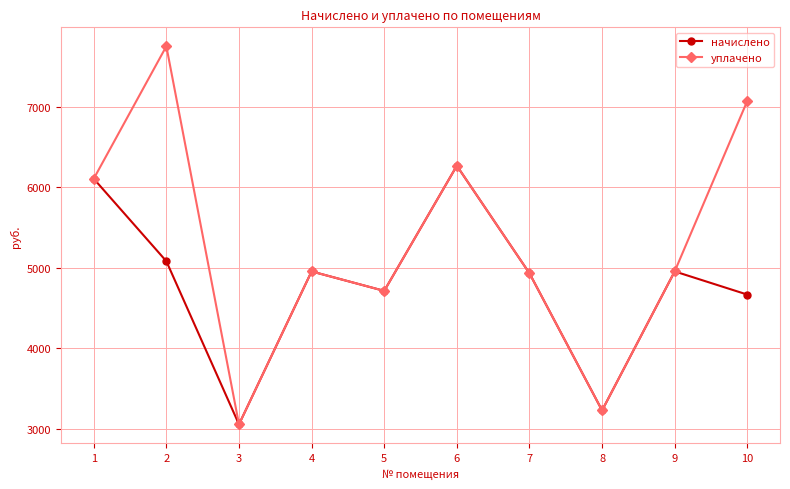

What is the value of the уплачено point at the 1st from the left?

6105.6